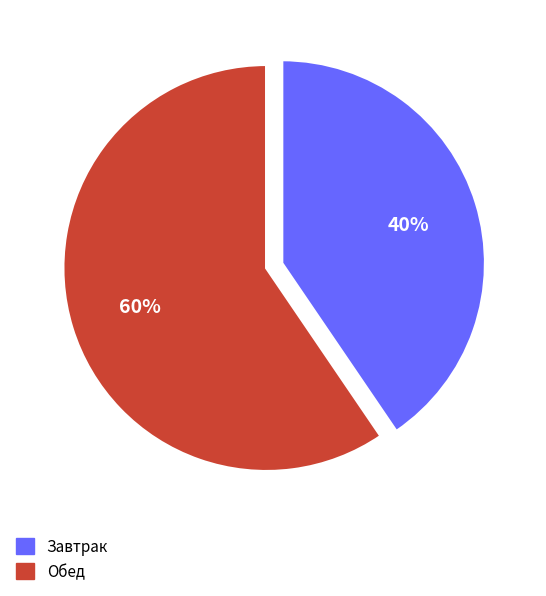

To the nearest percent, what is the combined percentage of Завтрак and Обед?

100%